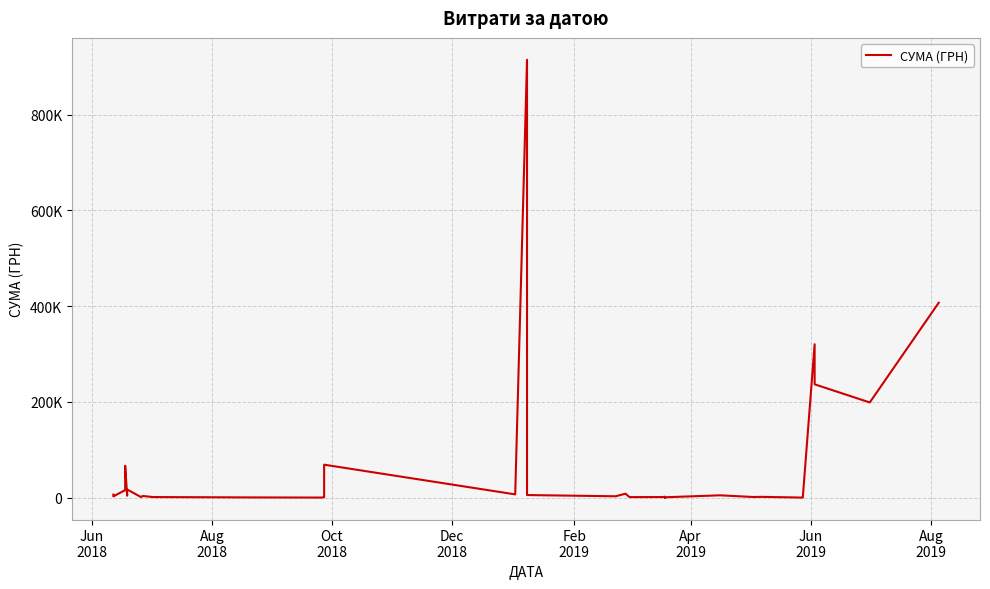

What is the difference between the maximum and minimum values?

914669.5